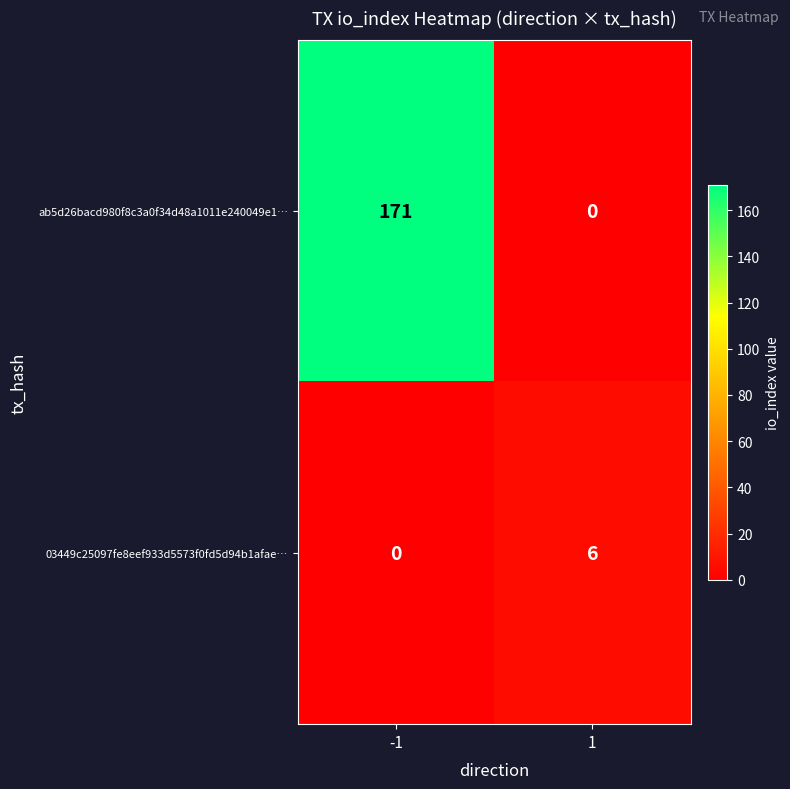

Which series has the largest total across all categories?

ab5d26bacd980f8c3a0f34d48a1011e240049e1…